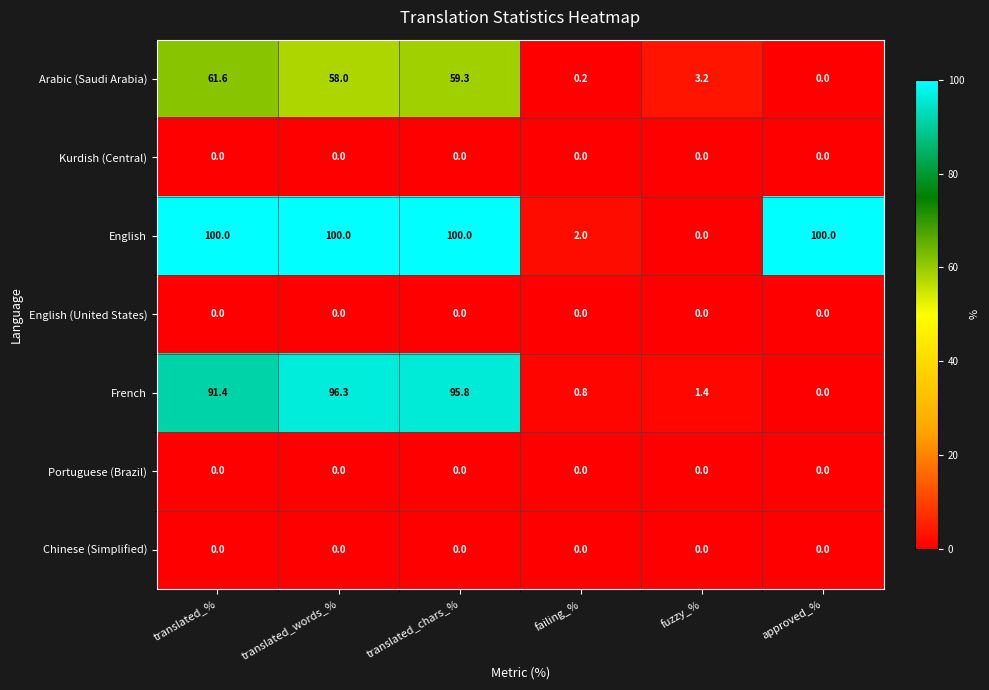

At how many categories does at least one series exceed 35?

4